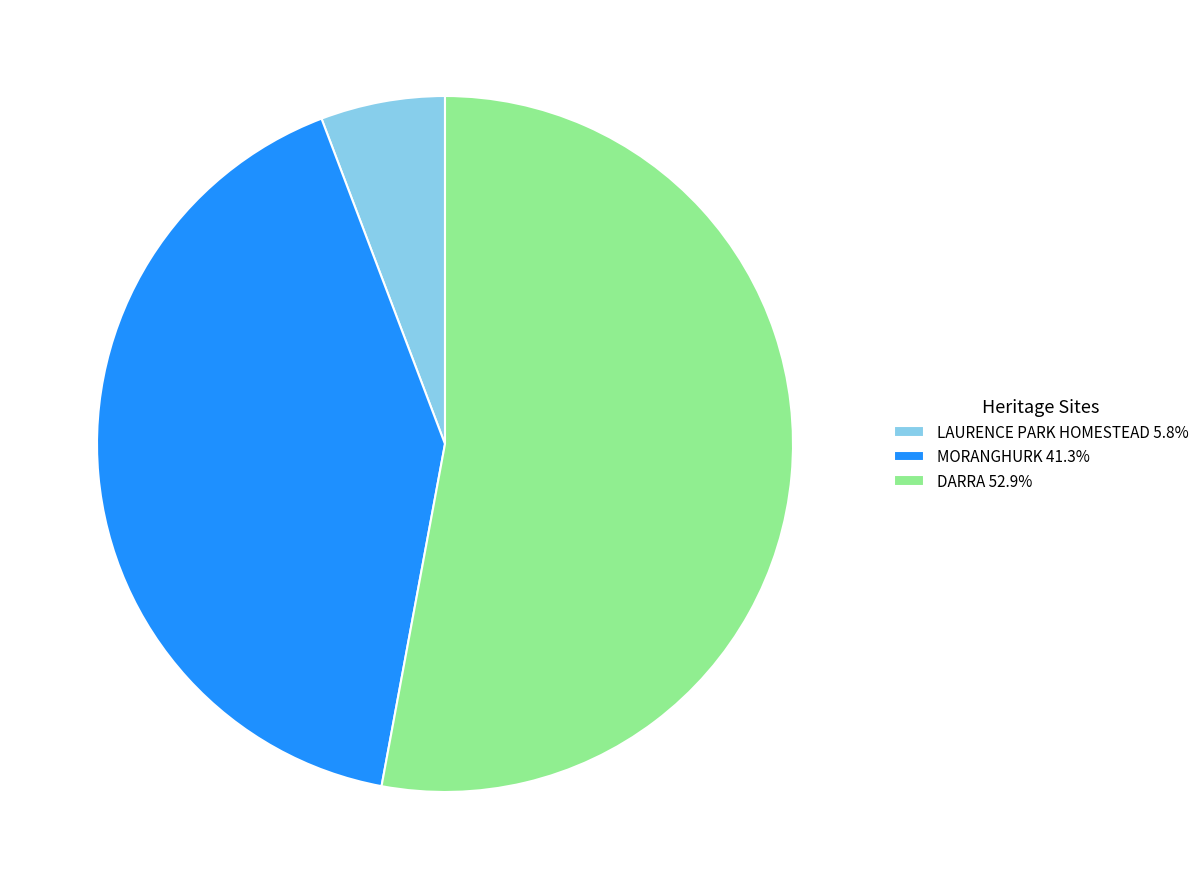

Is there any slice that represents more than half of the pie?

Yes